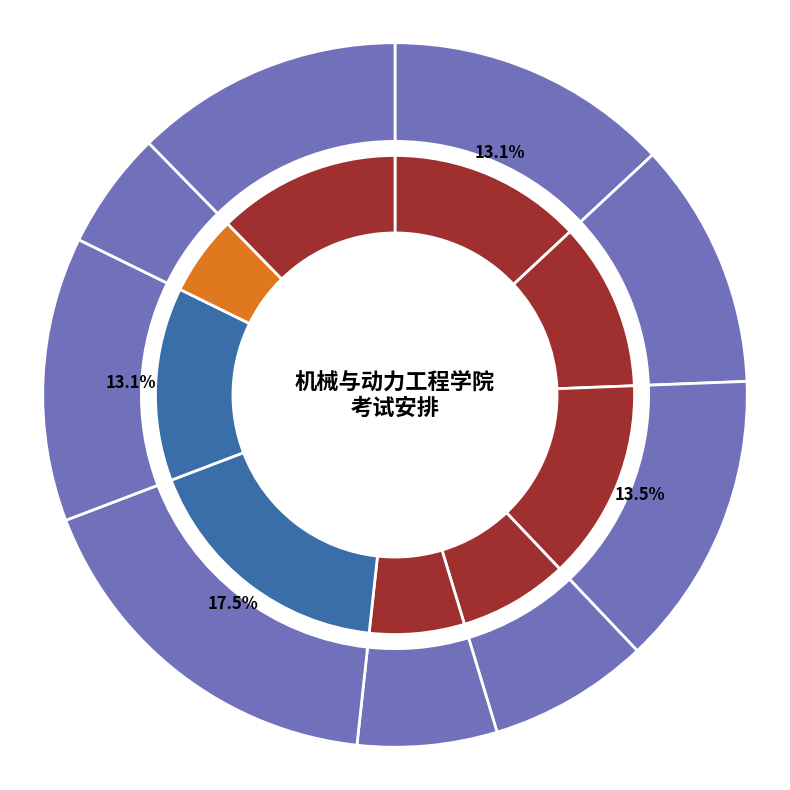

The 机电传动控制（含PLC） slice represents 5% of the pie. True or false?

False